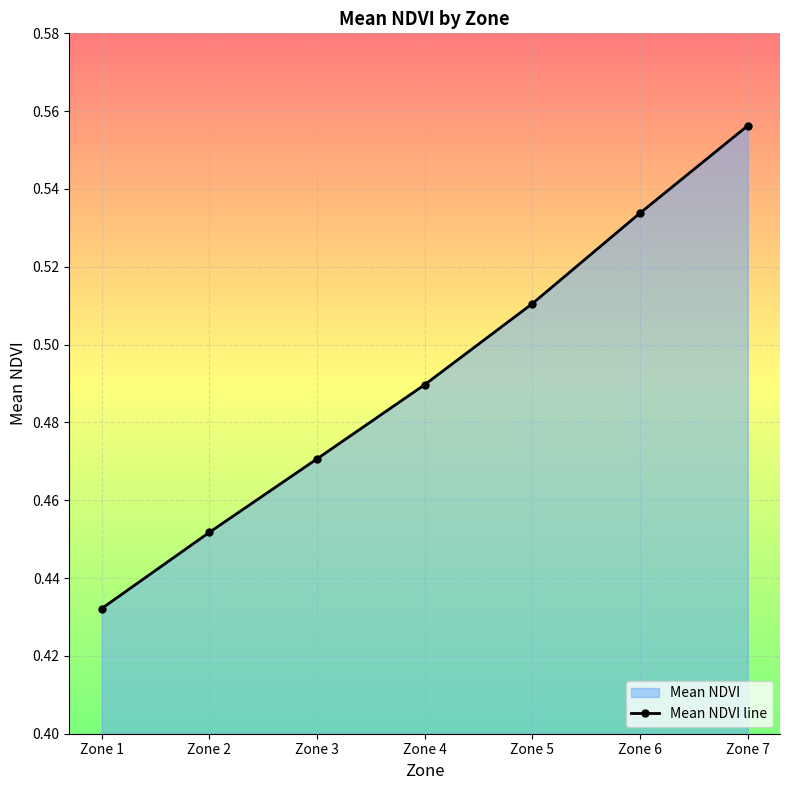

Read the value at Zone 1.

0.4